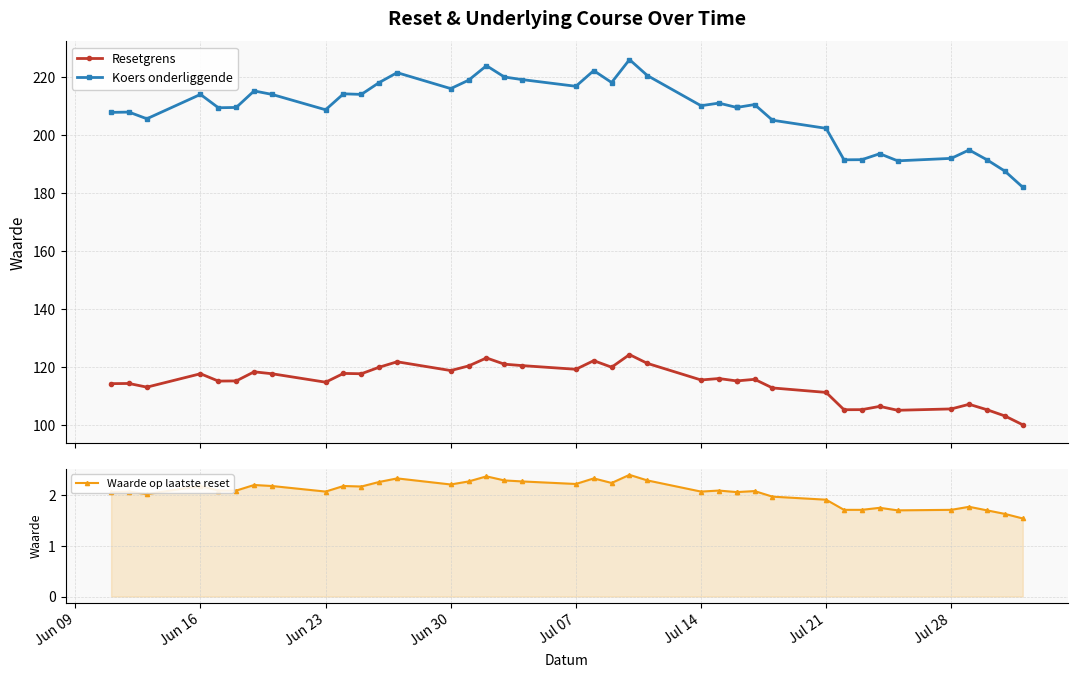

How many interior local valleys does the Resetgrens series have?

10